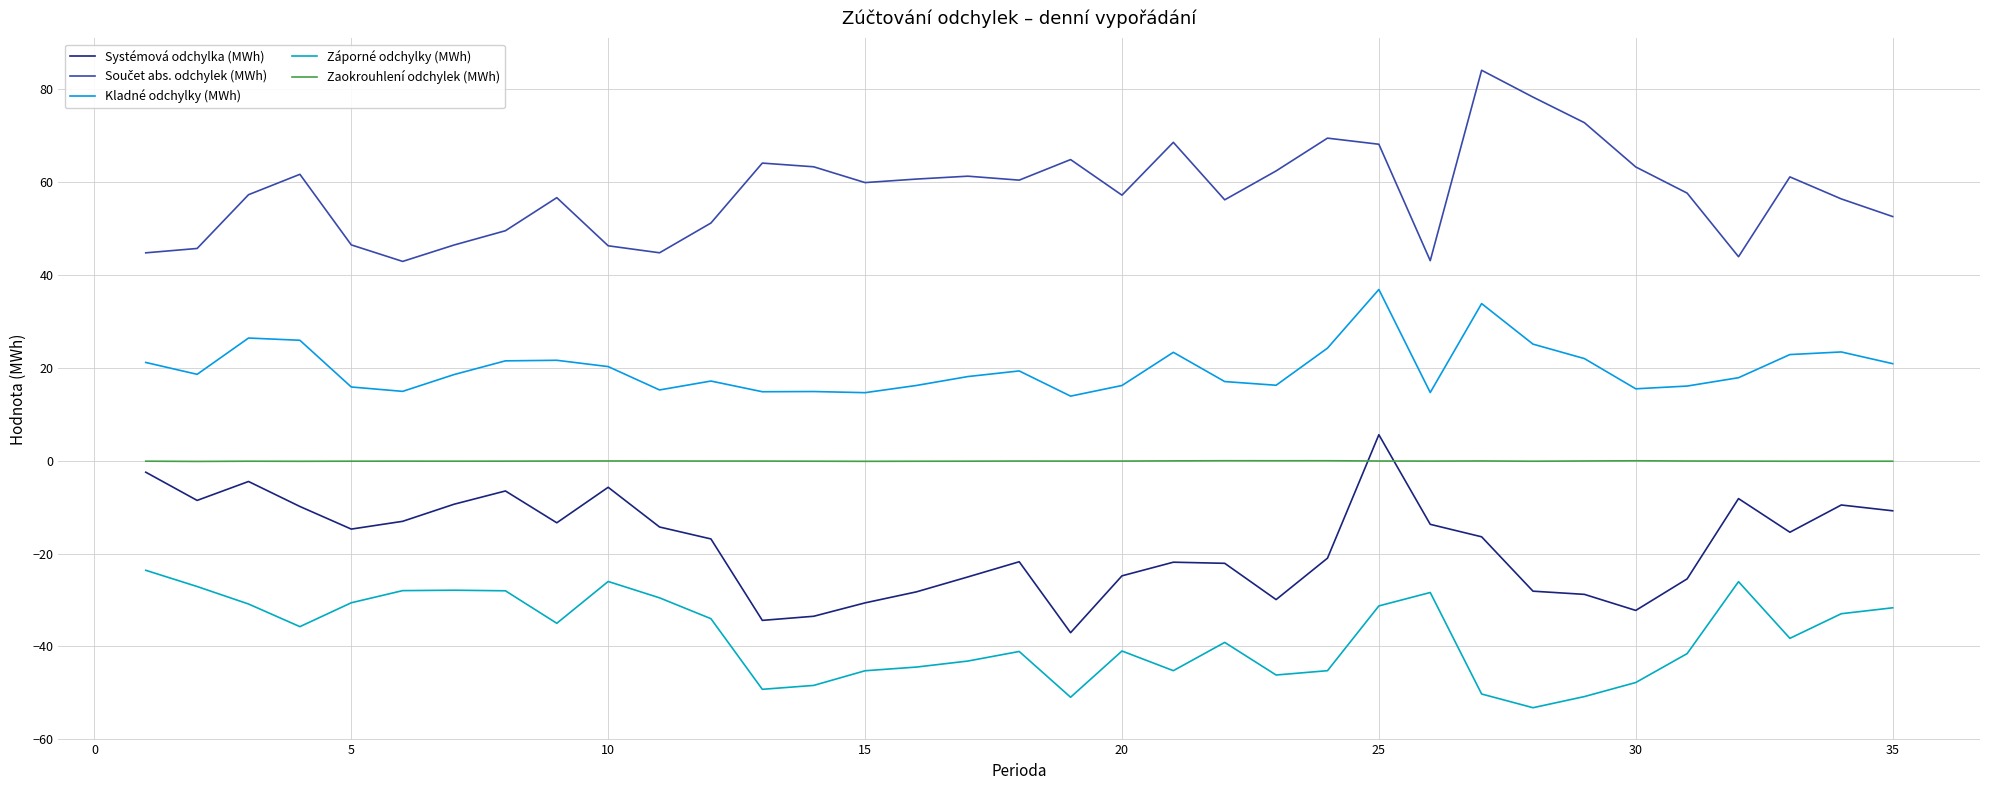

Which series has the largest total across all categories?

Součet abs. odchylek (MWh)